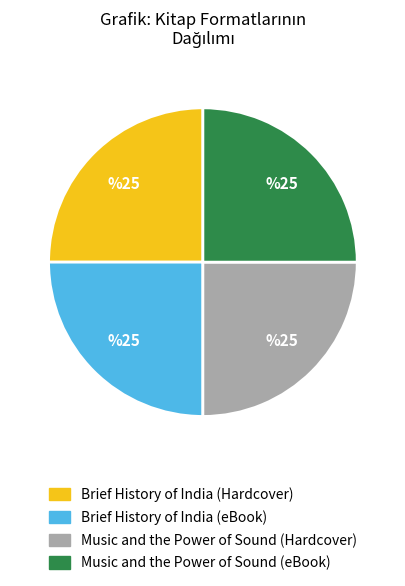

True or false: Music and the Power of Sound (Hardcover) accounts for 25% of the total.

True